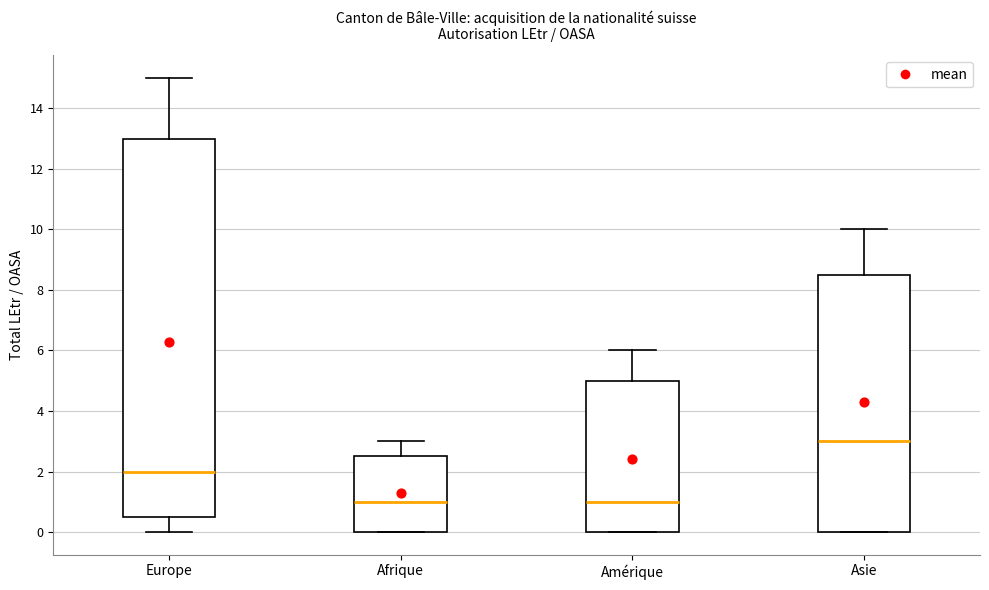

Comparing the boxes themselves (not the whiskers), which one is the tallest?

Europe